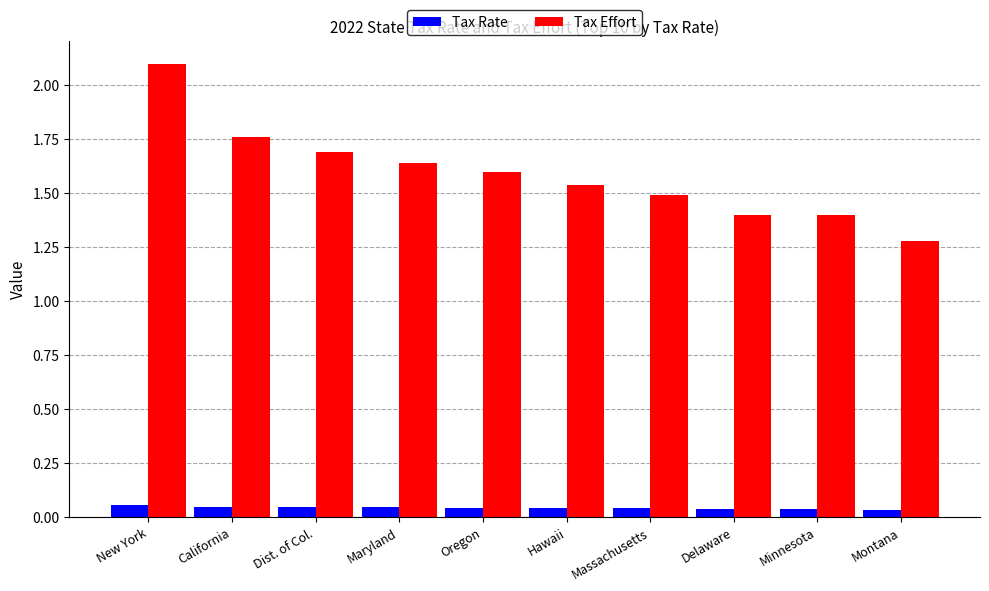

Which series has the largest total across all categories?

Tax Effort